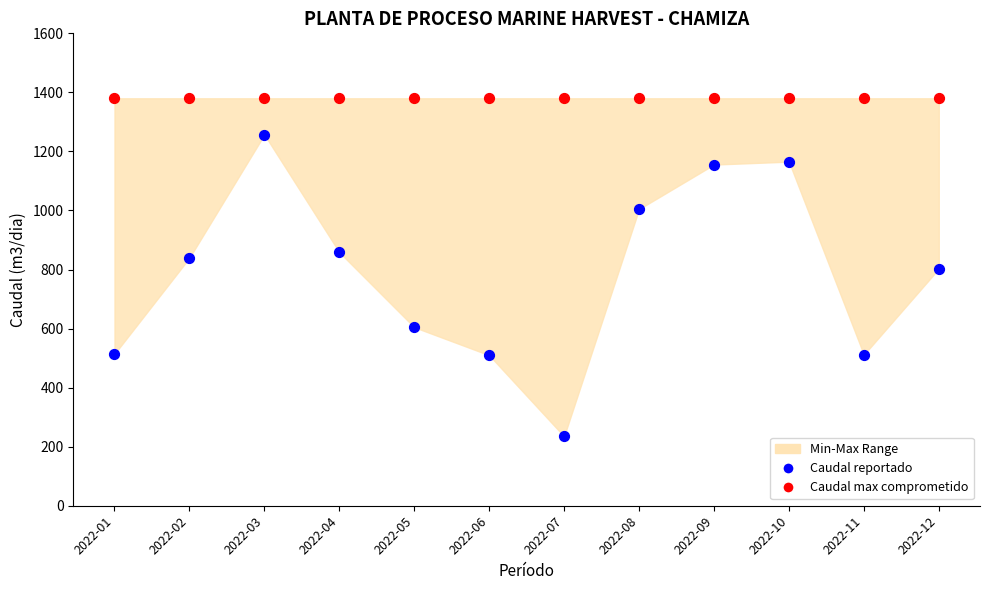

Which series reaches the maximum Y coordinate?

Caudal max comprometido